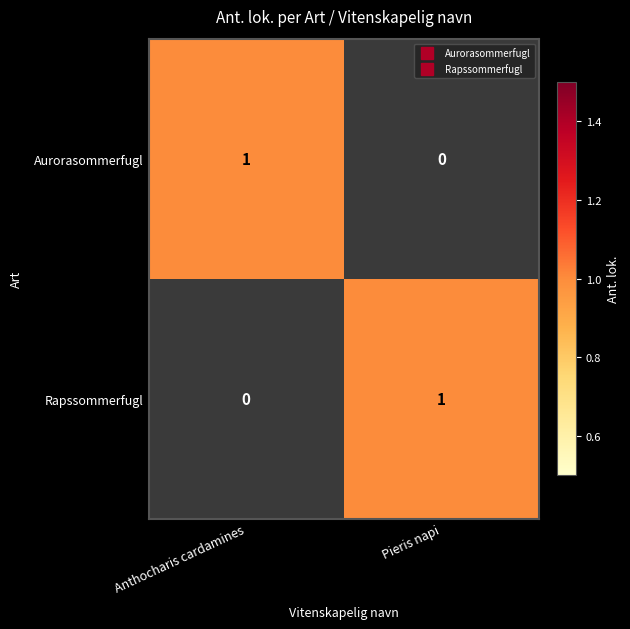

The Aurorasommerfugl series shows 0 at Anthocharis cardamines. True or false?

False